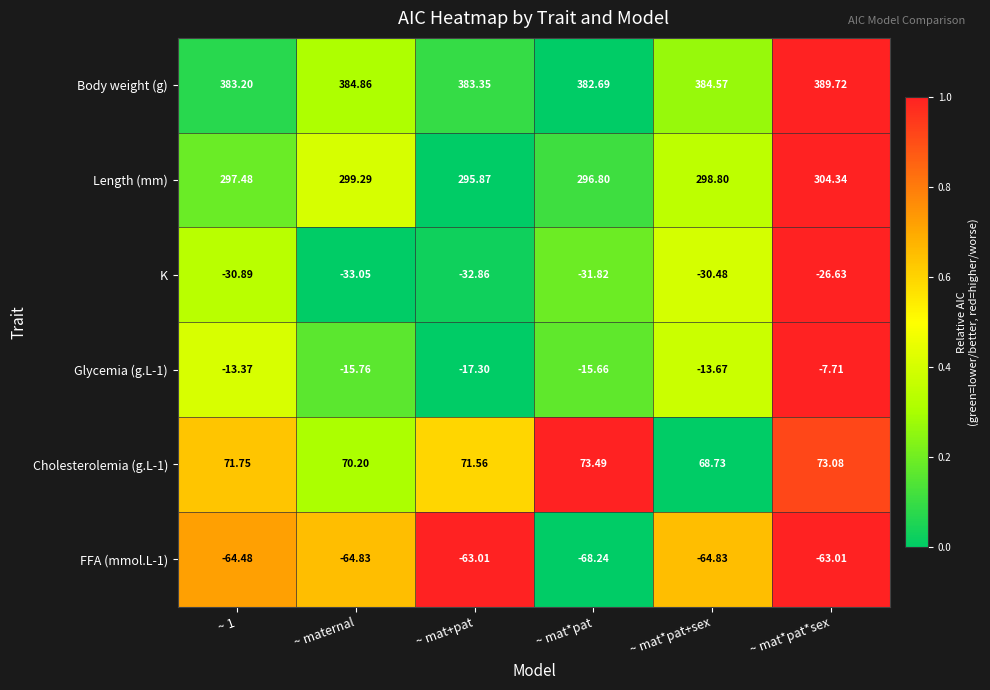

How many distinct data groups are displayed?

6